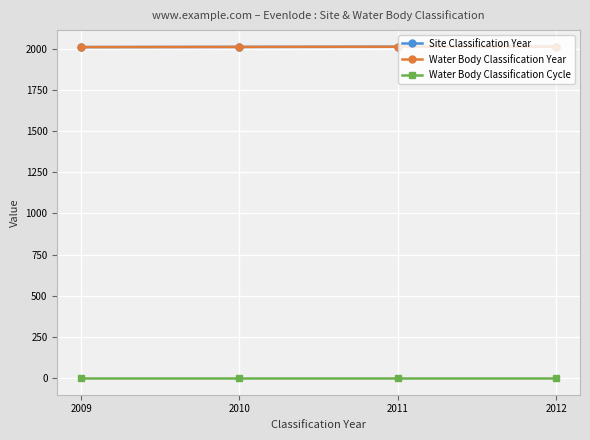

At which category is the sum across all series the highest?

2012